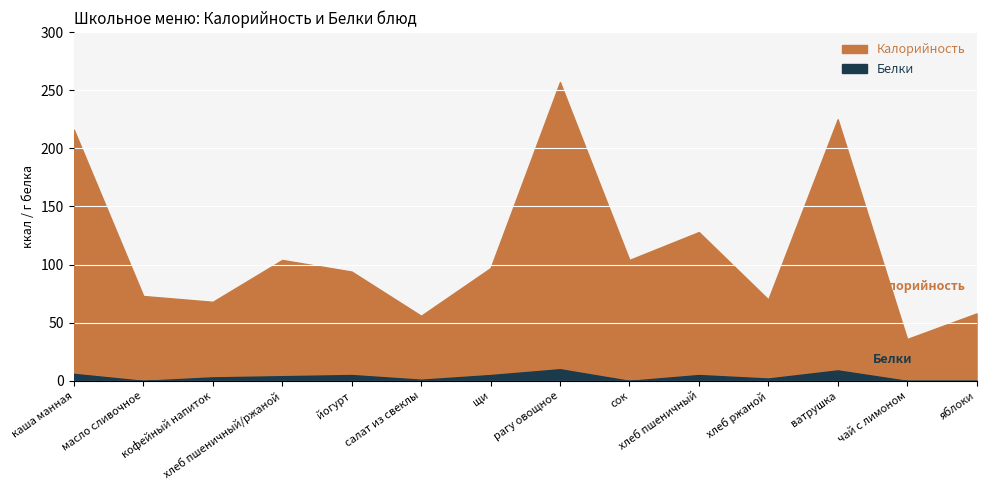

Is the value of Калорийность at хлеб пшеничный/ржаной greater than the value of Белки at чай с лимоном?

Yes